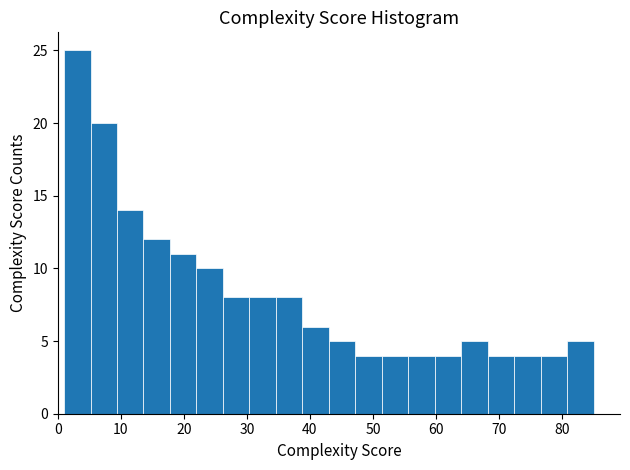

Which range on the x-axis has the tallest bar?

1.0 to 5.2